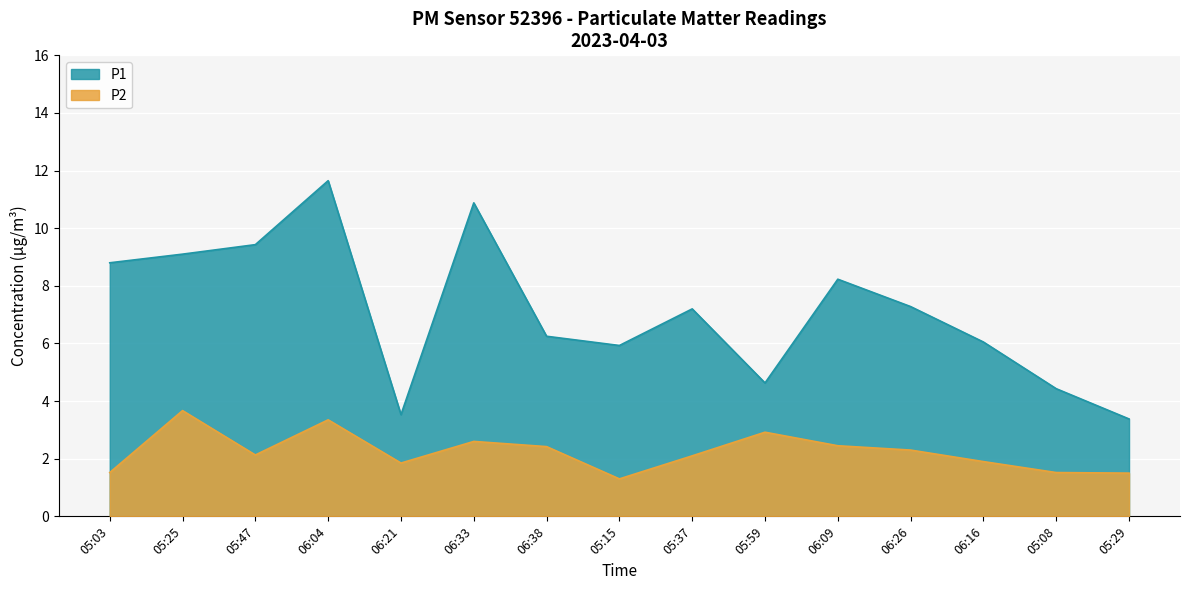

The P1 series shows 6.0 at 06:16. True or false?

True